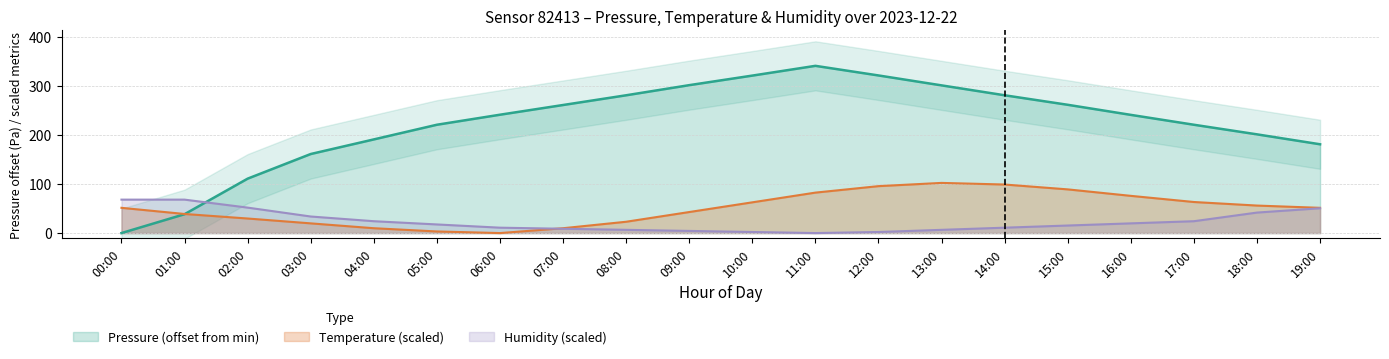

What is the approximate value of pressure at 15:00?

261.3